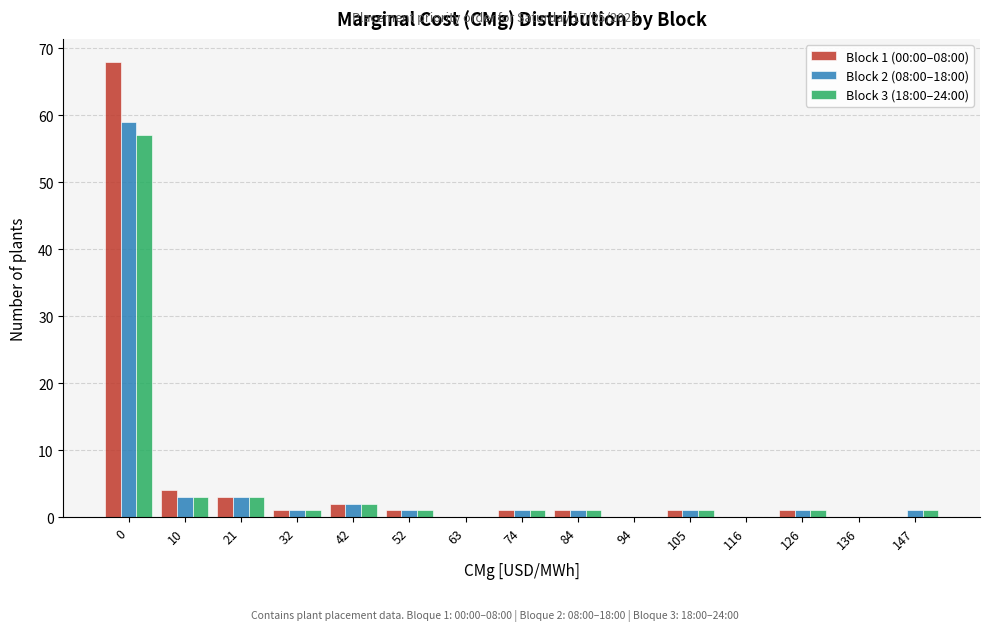

Is the value of Block 3 (18:00–24:00) at 10 greater than the value of Block 1 (00:00–08:00) at 147?

Yes